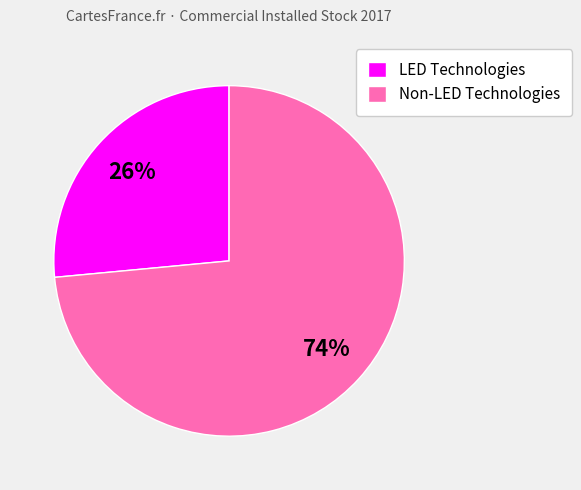

The Non-LED Technologies slice represents 59% of the pie. True or false?

False